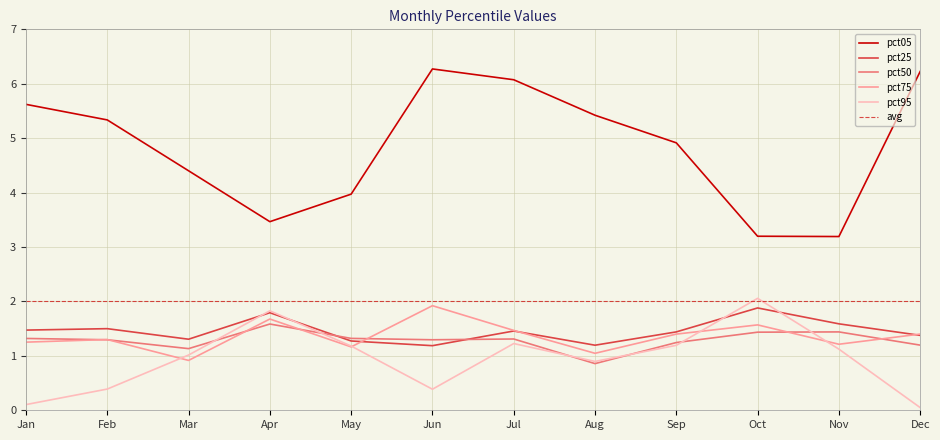

Does the chart display data point markers on the line(s)?

No